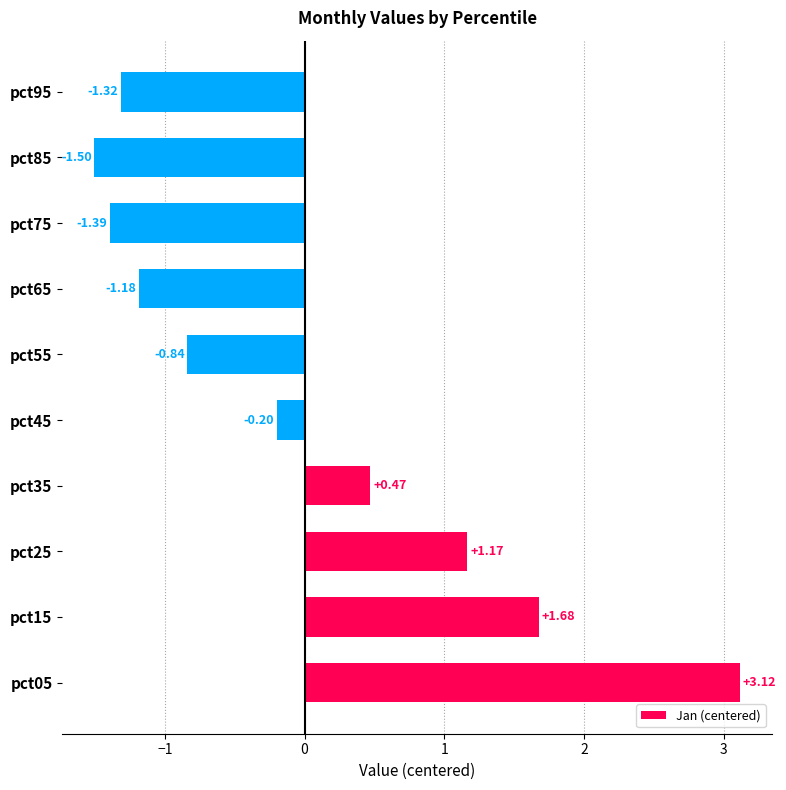

Does the chart contain stacked bars?

No